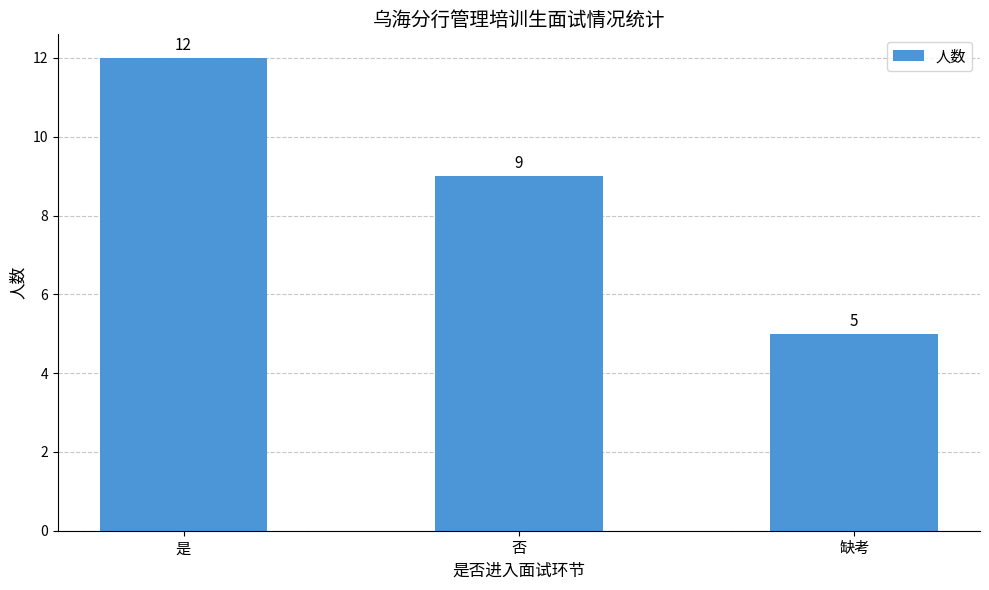

True or false: the data shows 5 at 缺考.

True